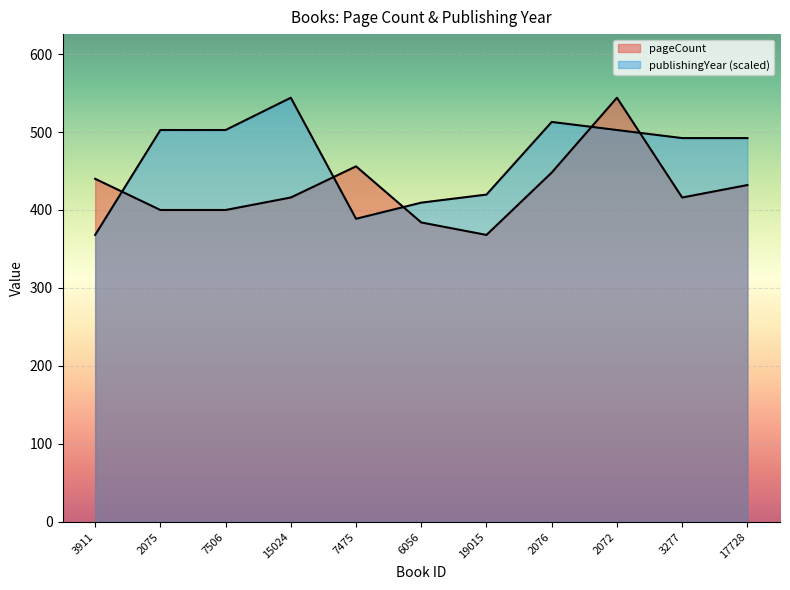

What is the label of the 8th point from the left?

2076